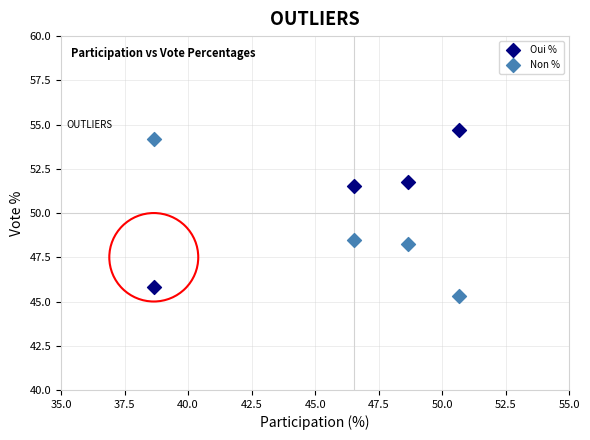

Which series contains the lowest Y value?

Non %